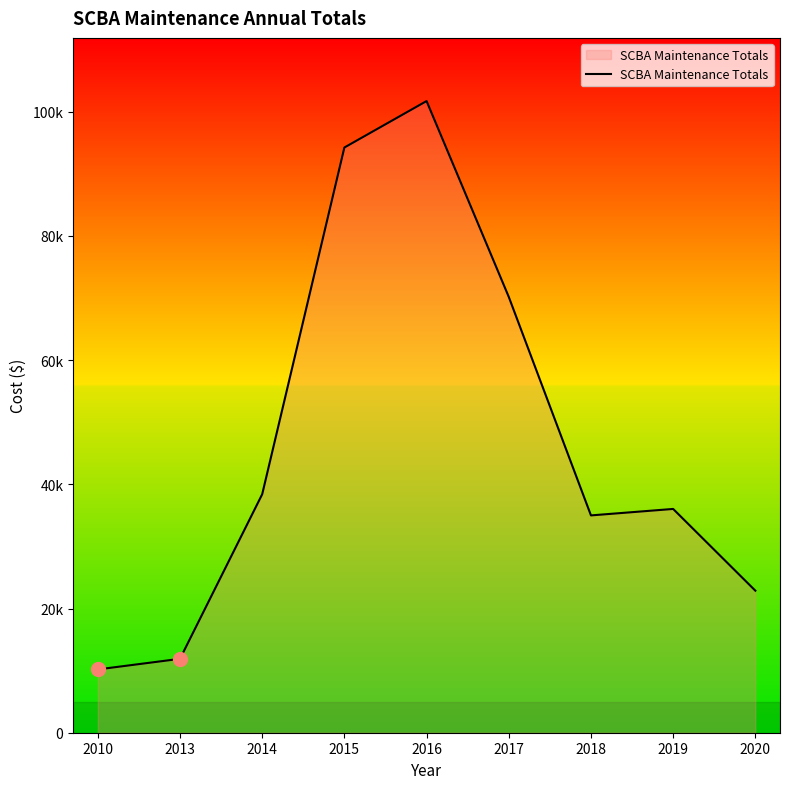

Is this an area chart (filled region under the line)?

Yes